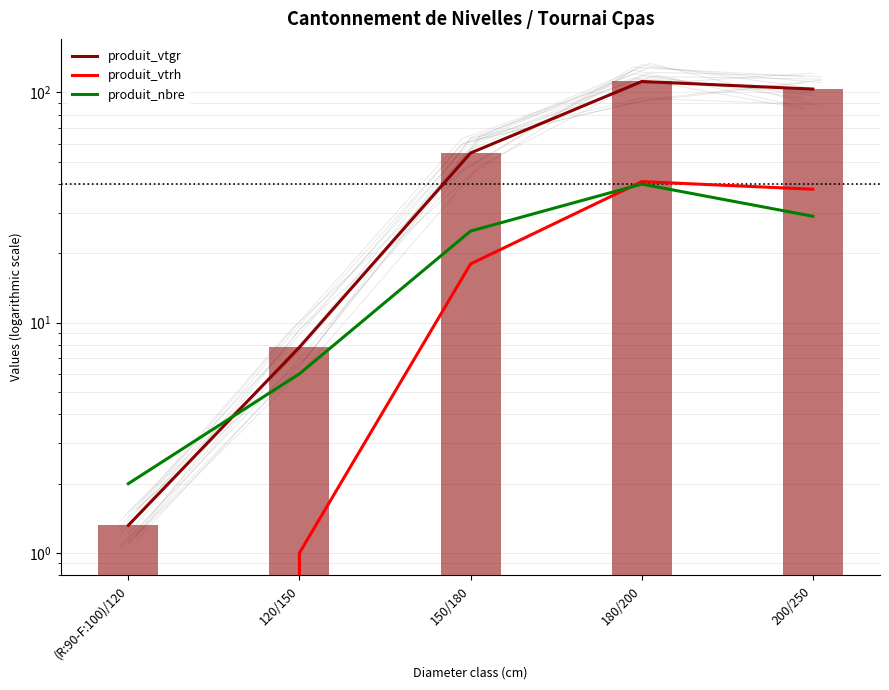

Rank the categories by produit_vtgr value from lowest to highest.

(R:90-F:100)/120, 120/150, 150/180, 200/250, 180/200